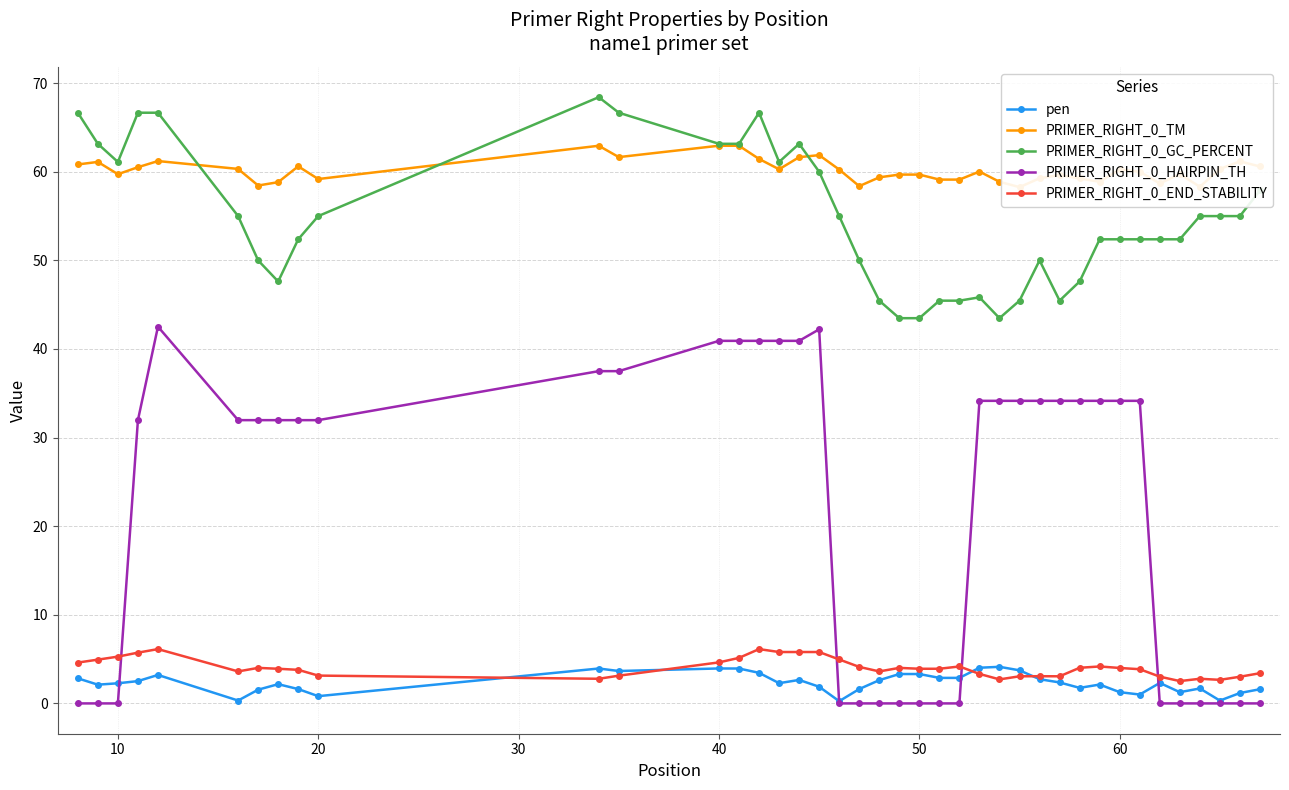

What are all the series names shown in the legend?

pen, PRIMER_RIGHT_0_TM, PRIMER_RIGHT_0_GC_PERCENT, PRIMER_RIGHT_0_HAIRPIN_TH, PRIMER_RIGHT_0_END_STABILITY